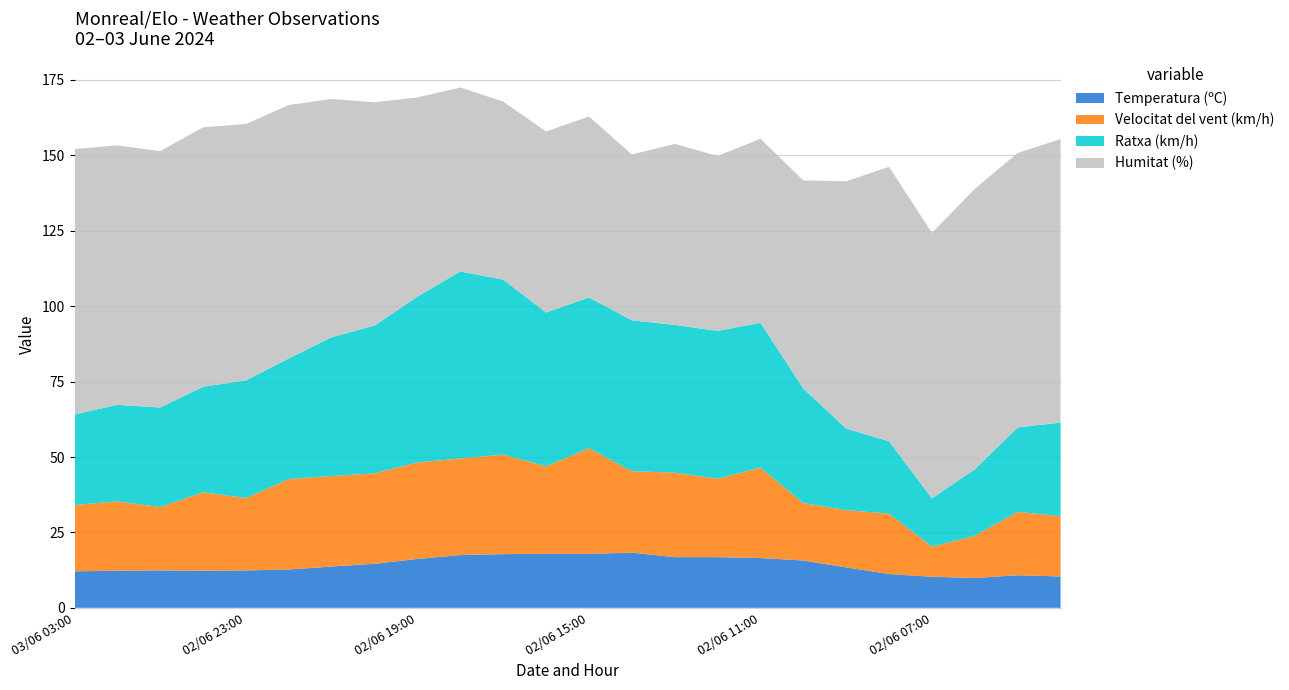

Reading left to right, transcribe all the data shown in this chart.

Temperatura (ºC): 03/06 03:00=12.1	03/06 02:00=12.3	03/06 01:00=12.4	03/06 00:00=12.3	02/06 23:00=12.4	02/06 22:00=12.7	02/06 21:00=13.7	02/06 20:00=14.6	02/06 19:00=16.2	02/06 18:00=17.5	02/06 17:00=17.8	02/06 16:00=17.9	02/06 15:00=17.9	02/06 14:00=18.3	02/06 13:00=16.8	02/06 12:00=16.8	02/06 11:00=16.5	02/06 10:00=15.7	02/06 09:00=13.4	02/06 08:00=11.2	02/06 07:00=10.3	02/06 06:00=9.9	02/06 05:00=10.8	02/06 04:00=10.4
Velocitat del vent (km/h): 03/06 03:00=22.0	03/06 02:00=23.0	03/06 01:00=21.0	03/06 00:00=26.0	02/06 23:00=24.0	02/06 22:00=30.0	02/06 21:00=30.0	02/06 20:00=30.0	02/06 19:00=32.0	02/06 18:00=32.0	02/06 17:00=33.0	02/06 16:00=29.0	02/06 15:00=35.0	02/06 14:00=27.0	02/06 13:00=28.0	02/06 12:00=26.0	02/06 11:00=30.0	02/06 10:00=19.0	02/06 09:00=19.0	02/06 08:00=20.0	02/06 07:00=10.0	02/06 06:00=14.0	02/06 05:00=21.0	02/06 04:00=20.0
Ratxa (km/h): 03/06 03:00=30.0	03/06 02:00=32.0	03/06 01:00=33.0	03/06 00:00=35.0	02/06 23:00=39.0	02/06 22:00=40.0	02/06 21:00=46.0	02/06 20:00=49.0	02/06 19:00=55.0	02/06 18:00=62.0	02/06 17:00=58.0	02/06 16:00=51.0	02/06 15:00=50.0	02/06 14:00=50.0	02/06 13:00=49.0	02/06 12:00=49.0	02/06 11:00=48.0	02/06 10:00=38.0	02/06 09:00=27.0	02/06 08:00=24.0	02/06 07:00=16.0	02/06 06:00=22.0	02/06 05:00=28.0	02/06 04:00=31.0
Humitat (%): 03/06 03:00=88.0	03/06 02:00=86.0	03/06 01:00=85.0	03/06 00:00=86.0	02/06 23:00=85.0	02/06 22:00=84.0	02/06 21:00=79.0	02/06 20:00=74.0	02/06 19:00=66.0	02/06 18:00=61.0	02/06 17:00=59.0	02/06 16:00=60.0	02/06 15:00=60.0	02/06 14:00=55.0	02/06 13:00=60.0	02/06 12:00=58.0	02/06 11:00=61.0	02/06 10:00=69.0	02/06 09:00=82.0	02/06 08:00=91.0	02/06 07:00=88.0	02/06 06:00=93.0	02/06 05:00=91.0	02/06 04:00=94.0